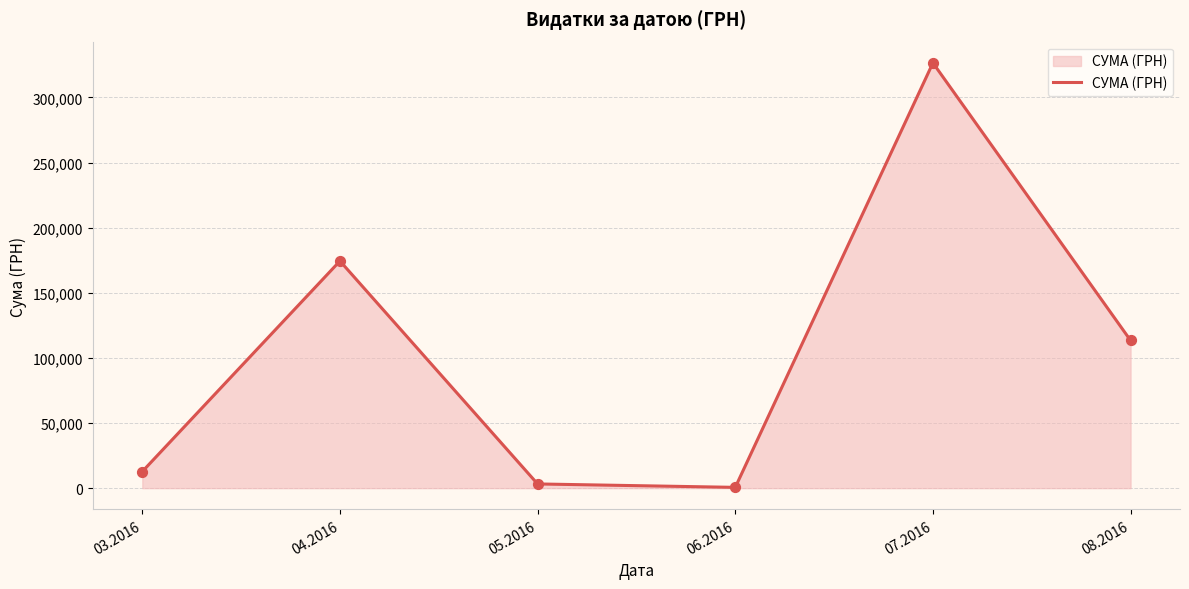

Approximately how many times larger is the value at 08.2016 compared to 05.2016?

35.2